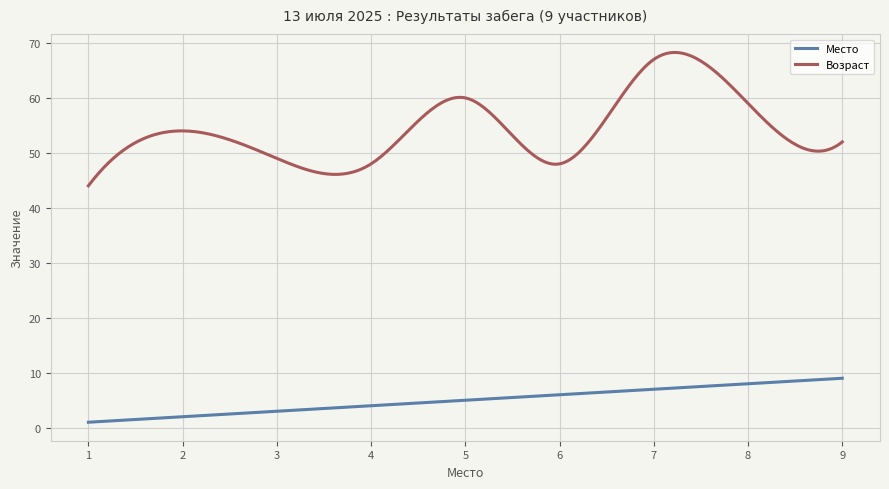

Which series has the widest spread of values?

Возраст